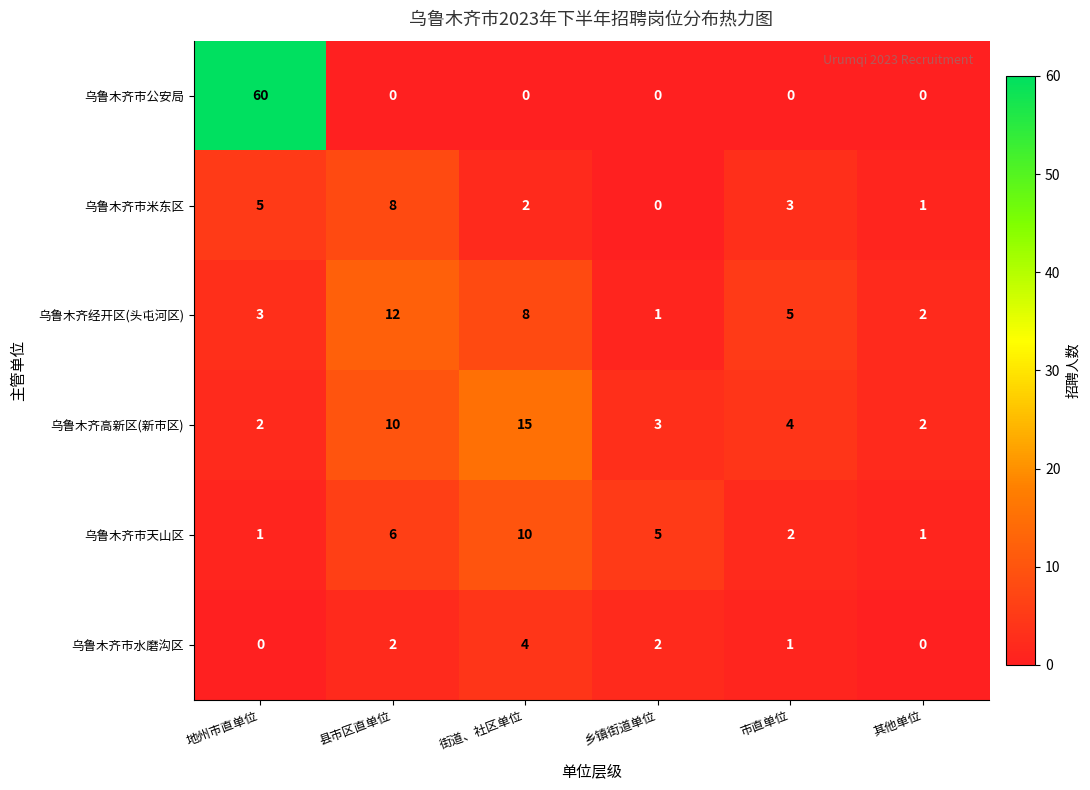

Which series has the largest total across all categories?

乌鲁木齐市公安局